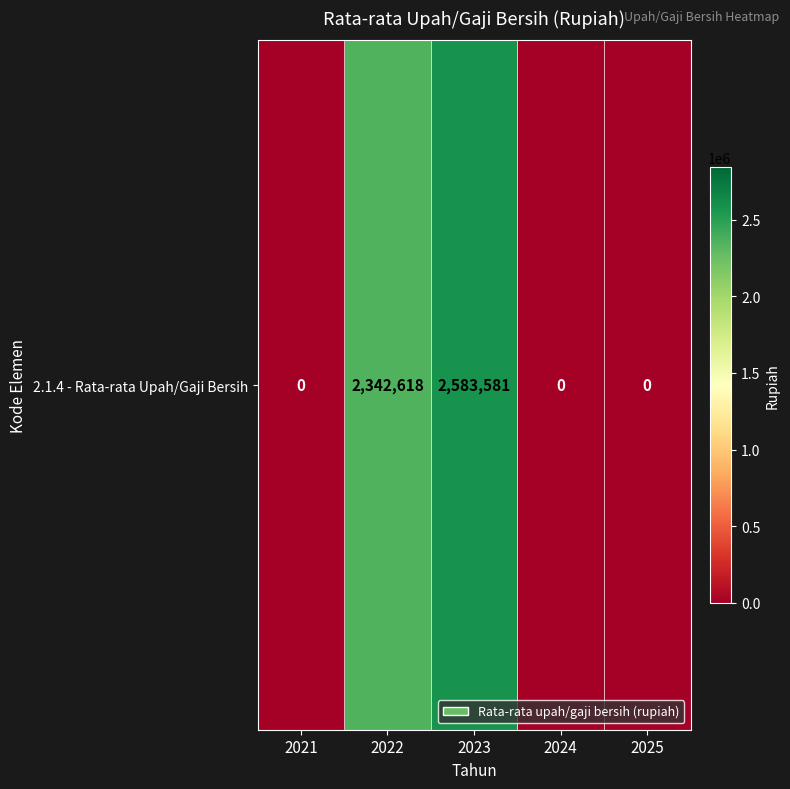

What is the greatest value displayed?

2583581